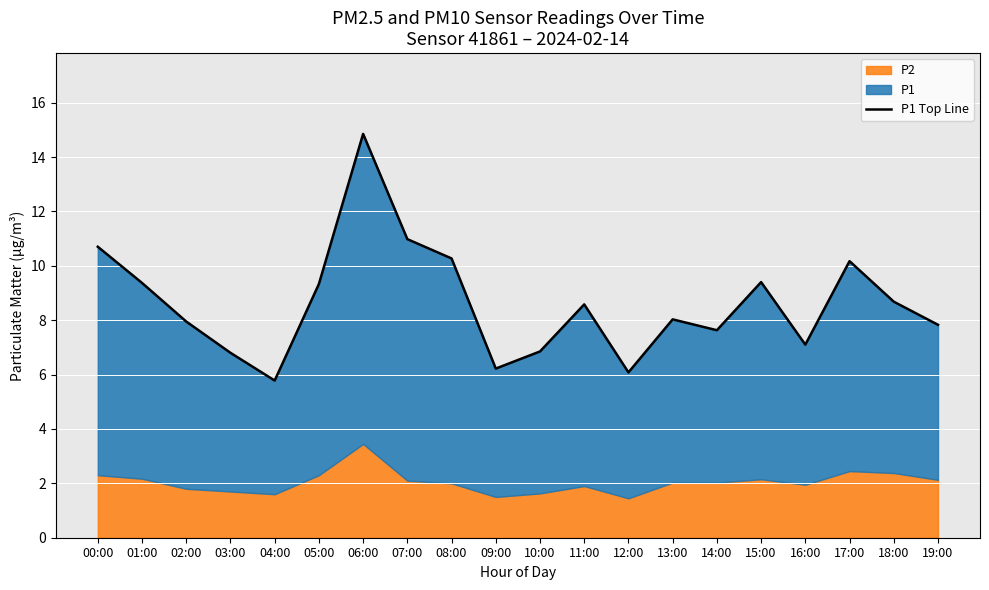

At which label is the value closest to 10?

17:00